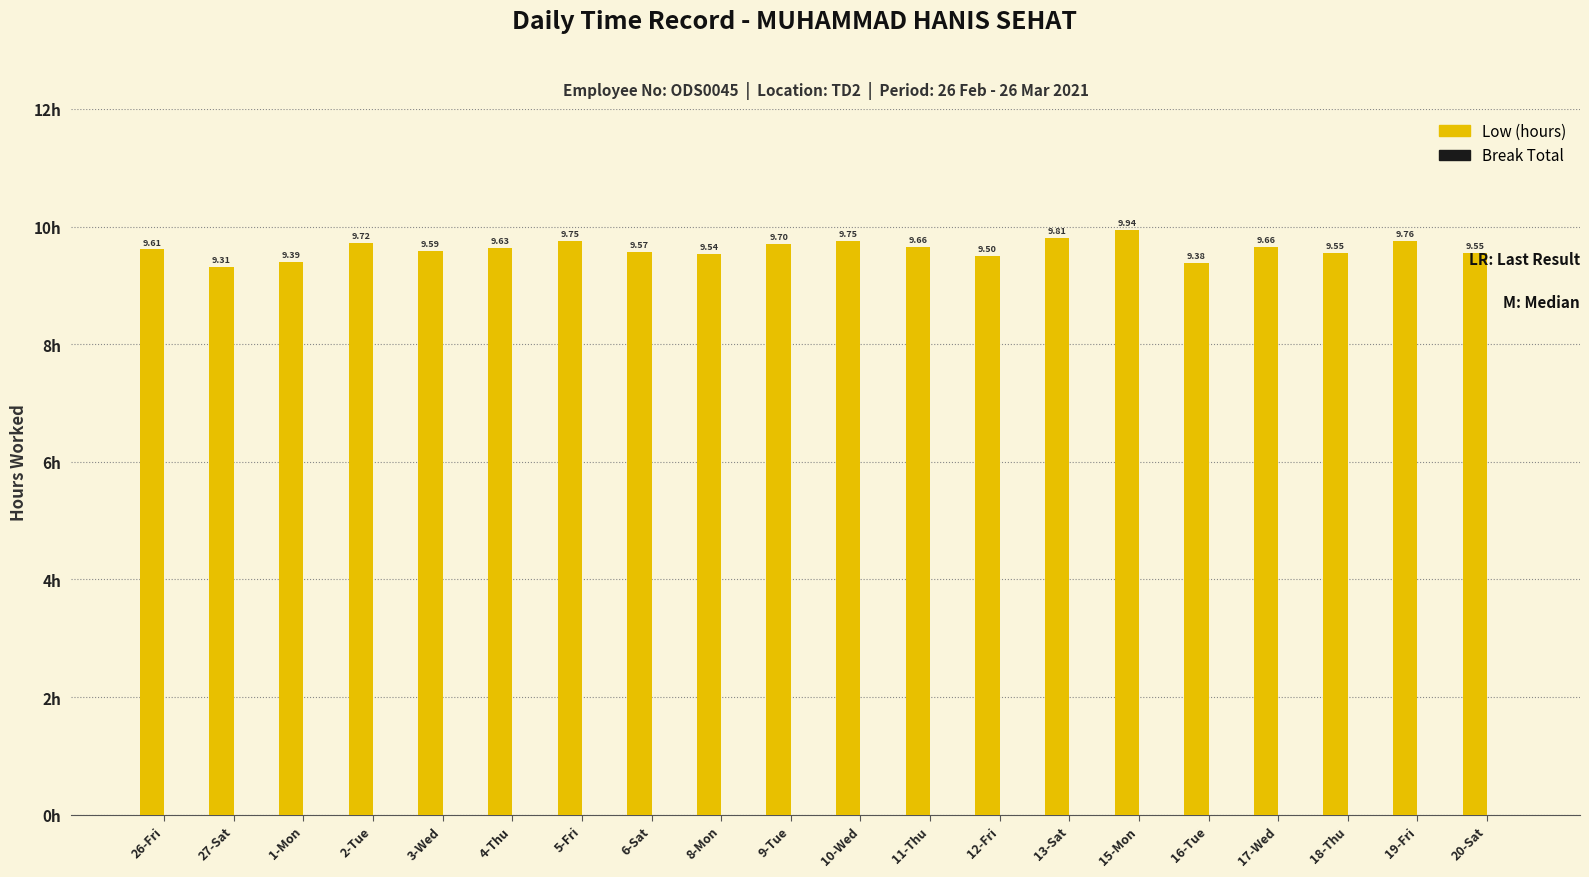

Between 26-Fri and 17-Wed, which is larger?

17-Wed